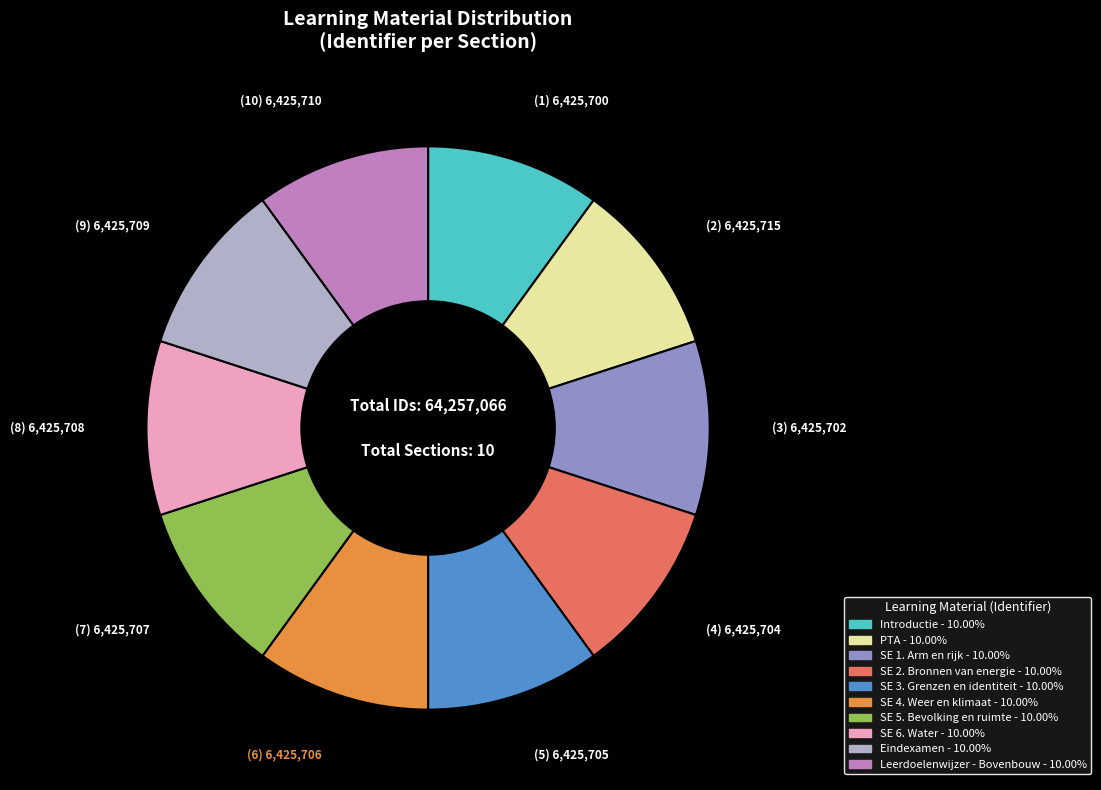

Is it true that SE 1. Arm en rijk is 10% of the pie?

True